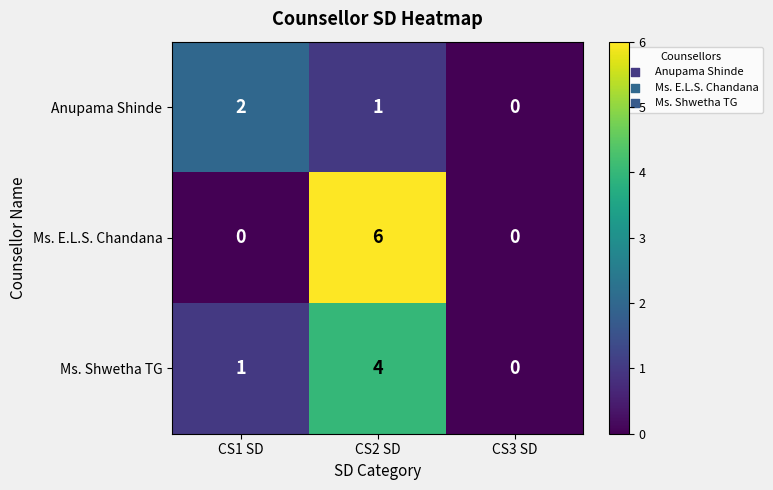

How many series are shown in this chart?

3